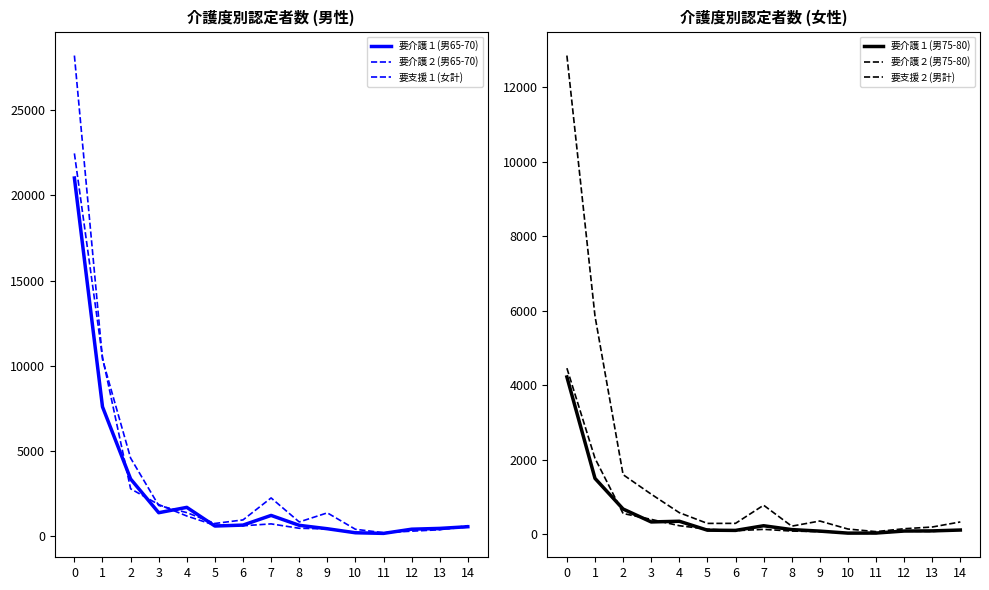

What are all the series names shown in the legend?

要介護１(男65-70), 要介護２(男65-70), 要支援１(女計), 要介護１(男75-80), 要介護２(男75-80), 要支援２(男計)